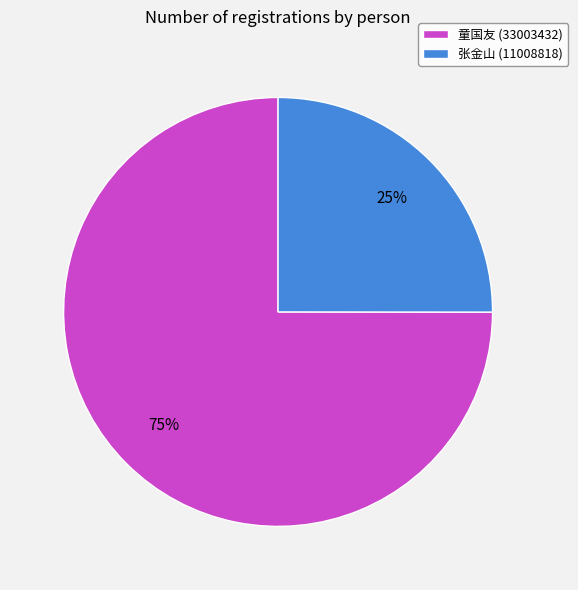

Is the sum of 童国友 (33003432) and 张金山 (11008818) greater than half?

Yes